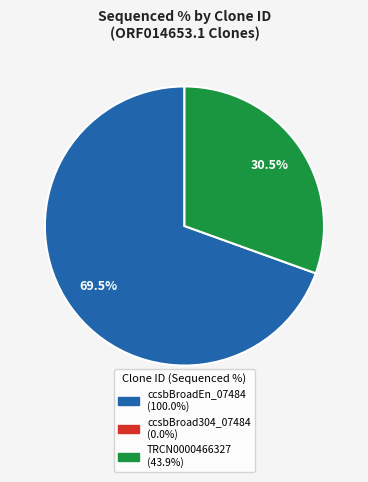

Does any single category account for the majority?

Yes